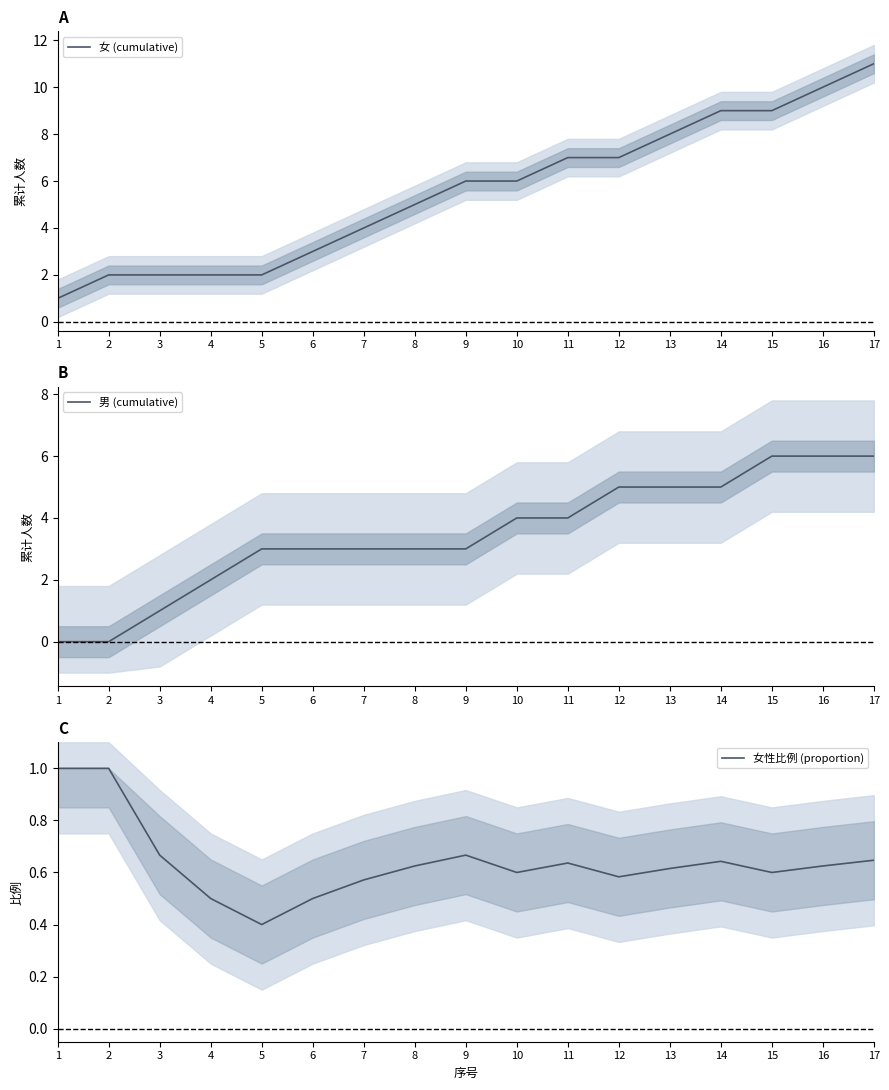

Rank the series at 16 from lowest to highest value.

女性比例 (proportion), 男 (cumulative), 女 (cumulative)